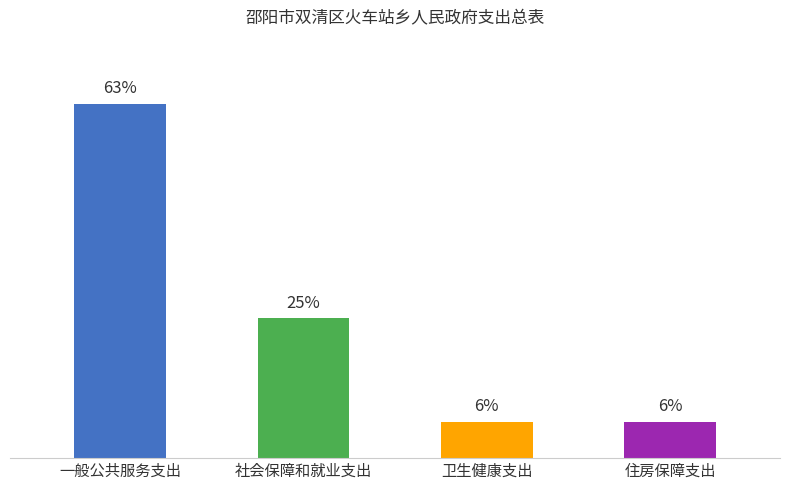

Which category has the highest value across all series?

一般公共服务支出